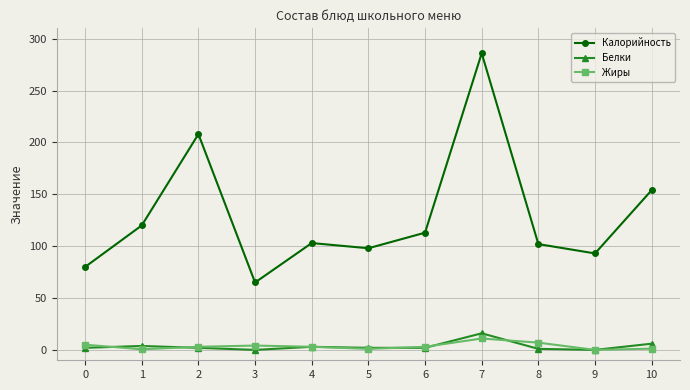

True or false: Калорийность and Жиры cross at least once.

False